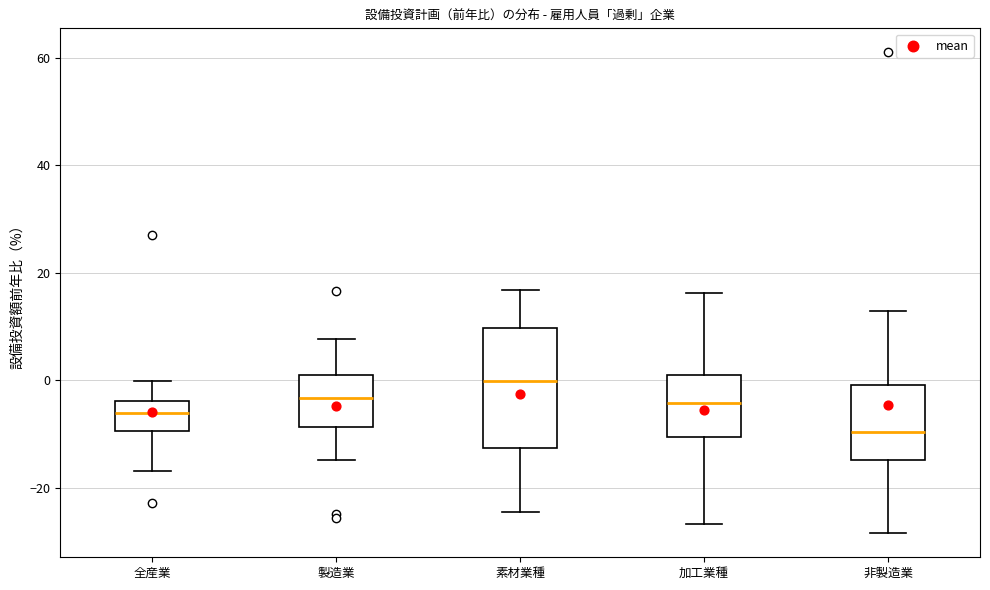

Where does the upper whisker of the box for 非製造業 end on the y-axis? The values are not printed on the chart, so give them approximately, as read against the axis.

12